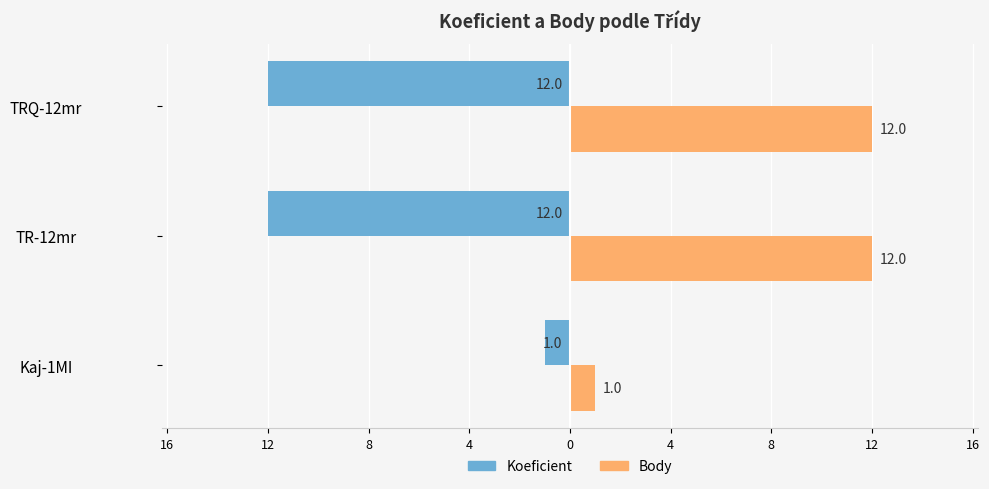

What is the value of the Body bar at the 1st from the left?

1